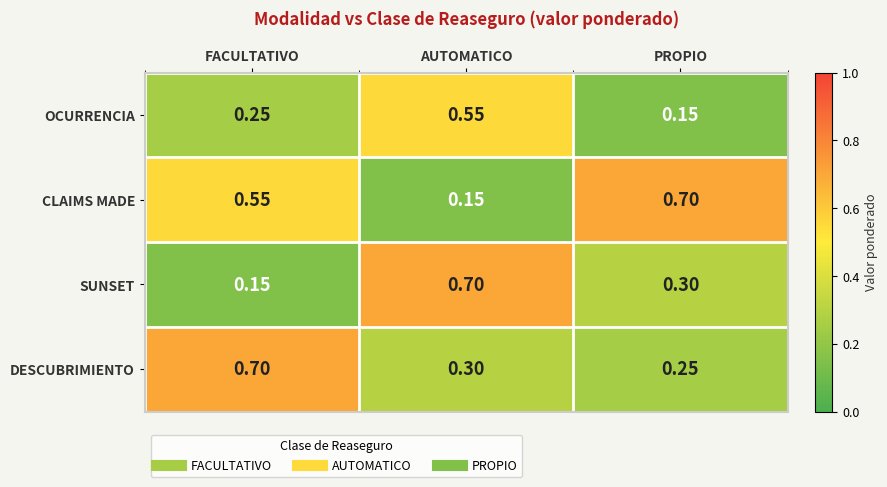

Rank the series by their average value, from lowest to highest.

OCURRENCIA, SUNSET, DESCUBRIMIENTO, CLAIMS MADE